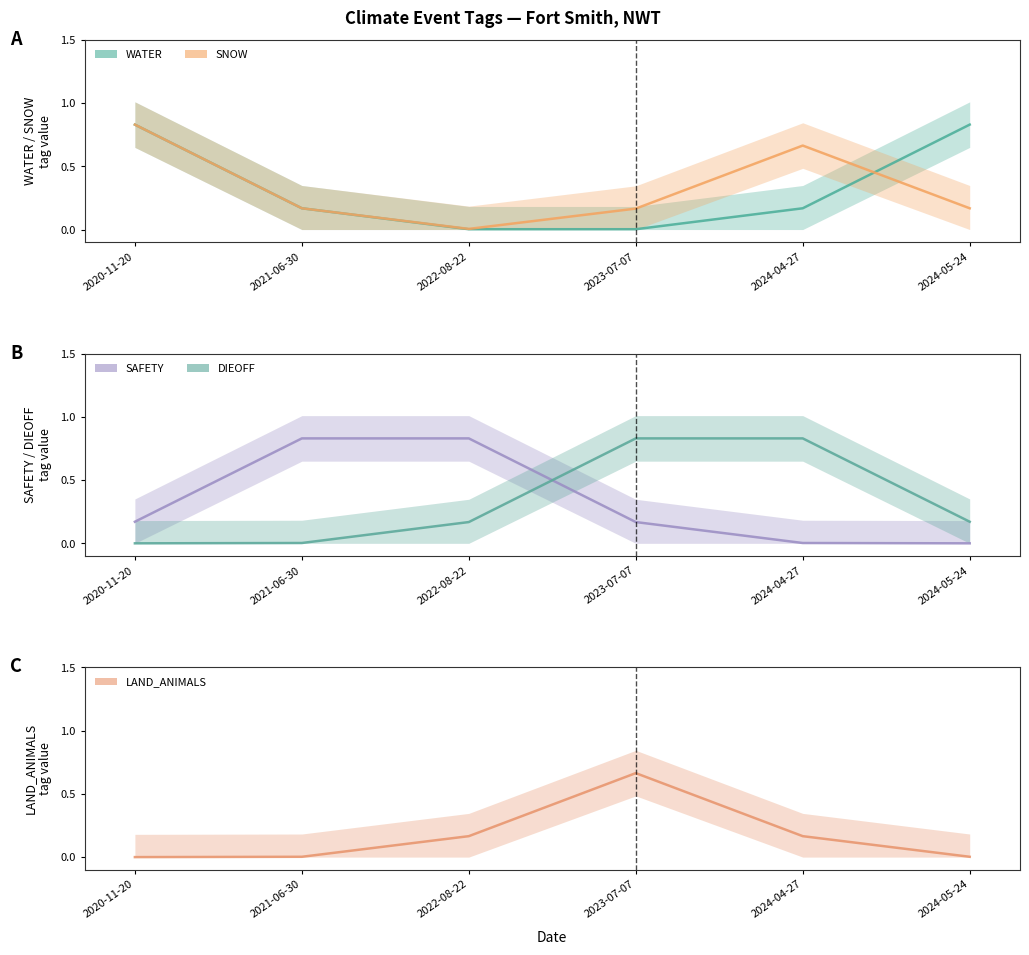

What is the sum of all SAFETY values?

2.0